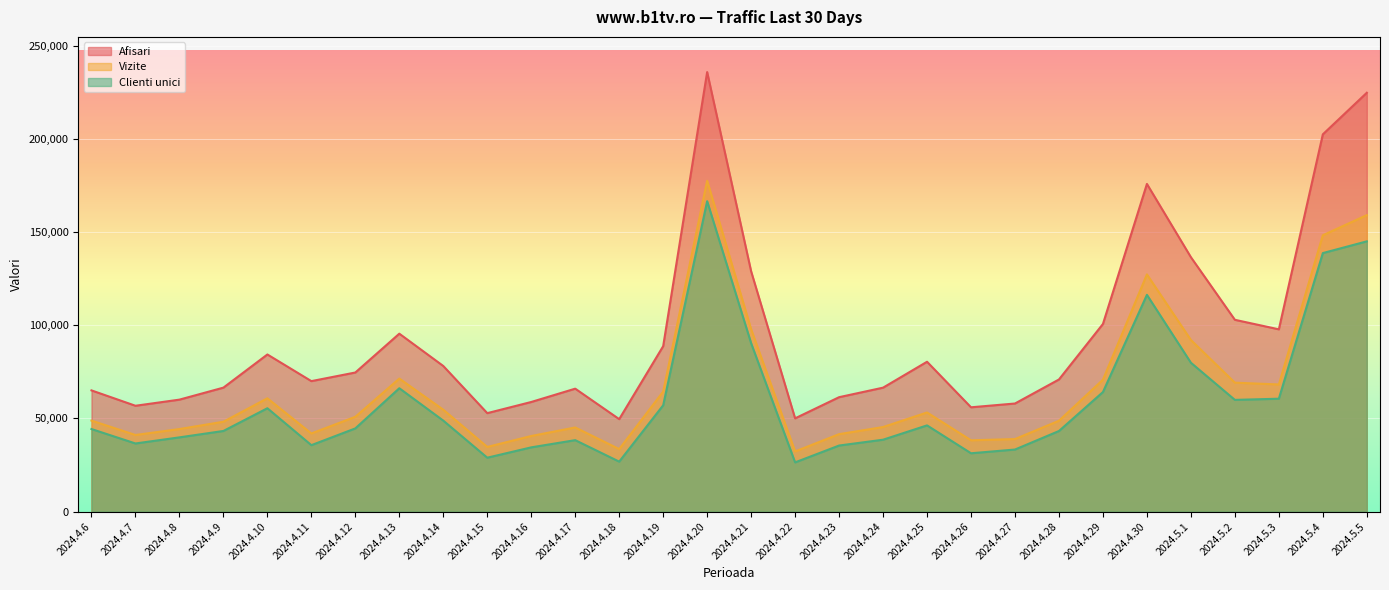

At how many categories does at least one series exceed 215092?

2